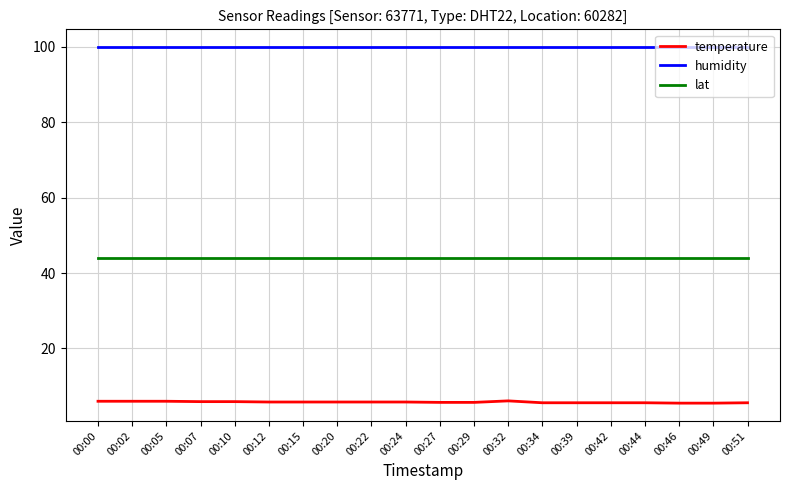

Rank the series by their maximum value, from highest to lowest.

humidity, lat, temperature